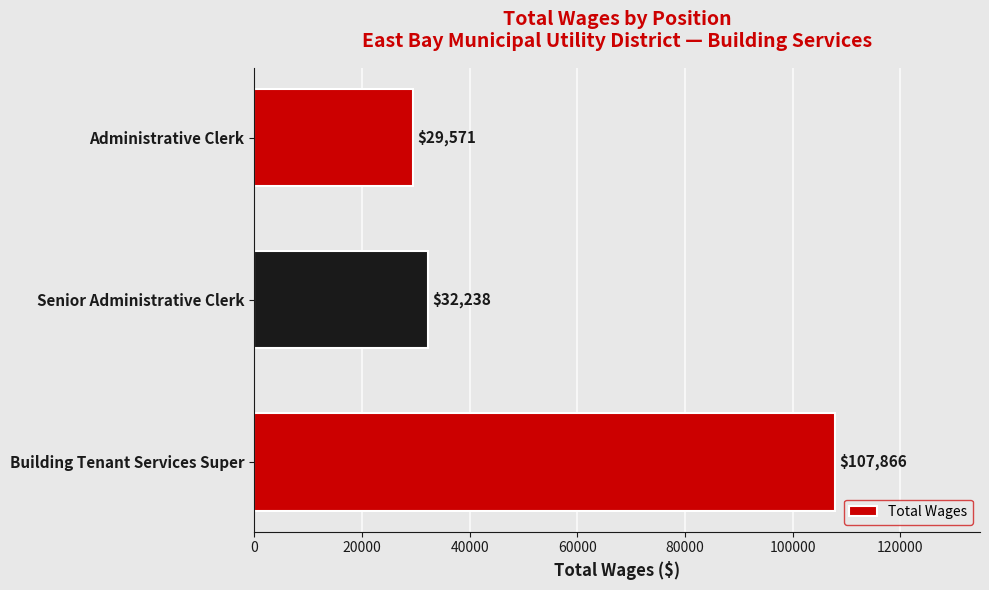

What is the change in value from Building Tenant Services Super to Senior Administrative Clerk?

-75628